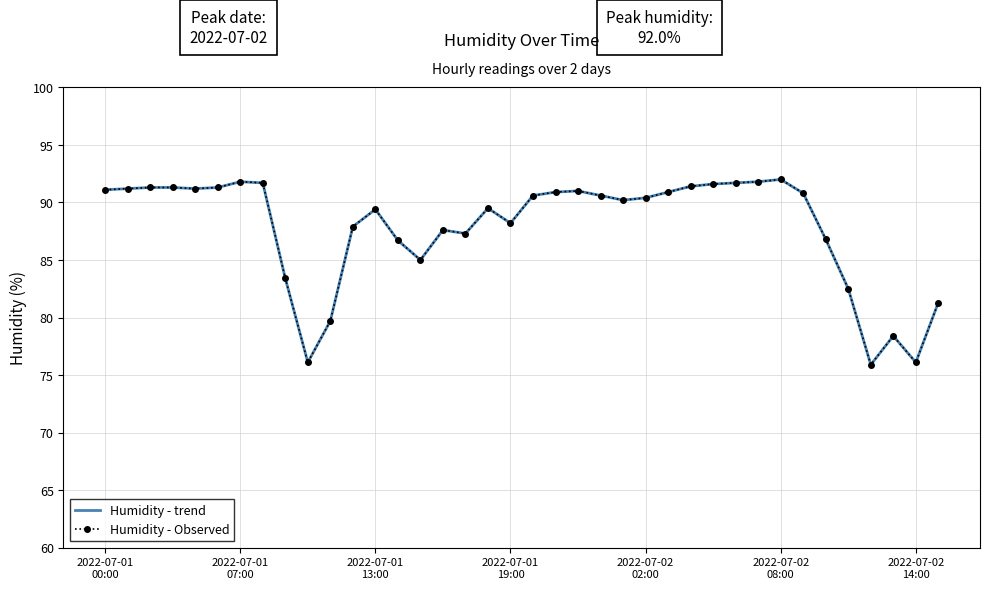

True or false: Humidity - trend and Humidity - Observed cross at least once.

False